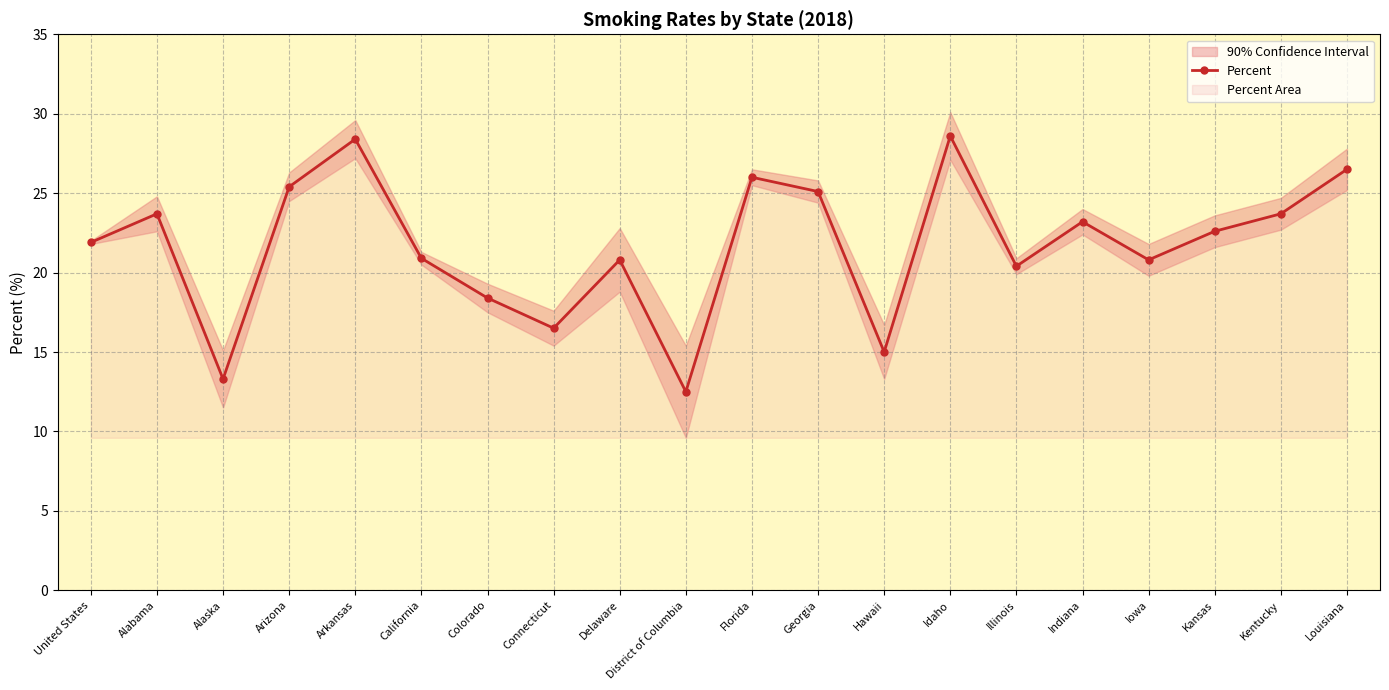

What is the difference between the maximum and minimum values?

16.1